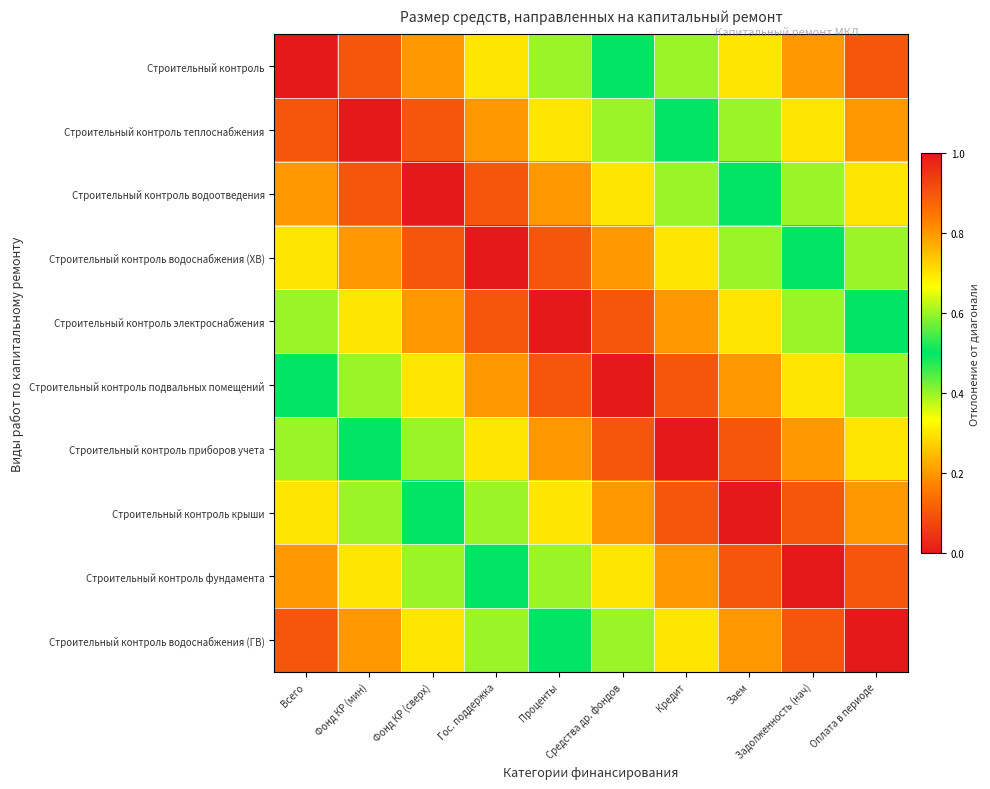

What is the difference between the highest and lowest values at Проценты?

0.5